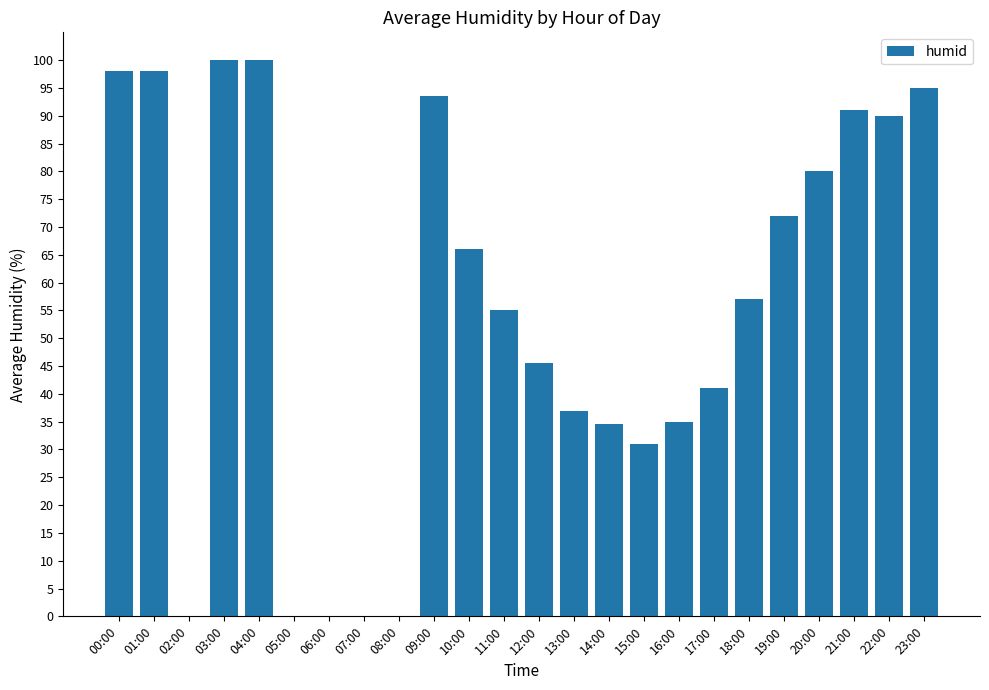

What is the maximum value shown in the chart?

100.0